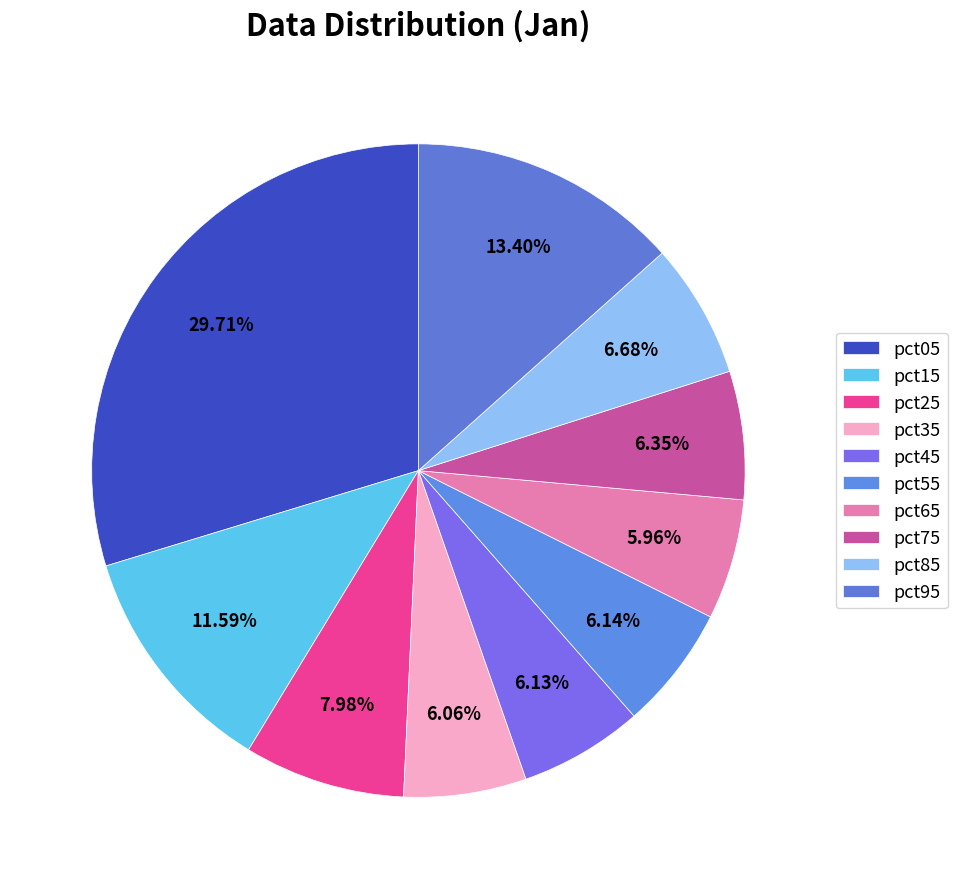

To the nearest percent, what is the difference between the pct95 and pct85 slice percentages?

7%